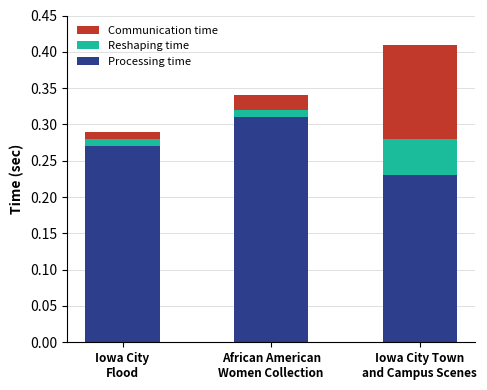

How many bars are there in total?

3